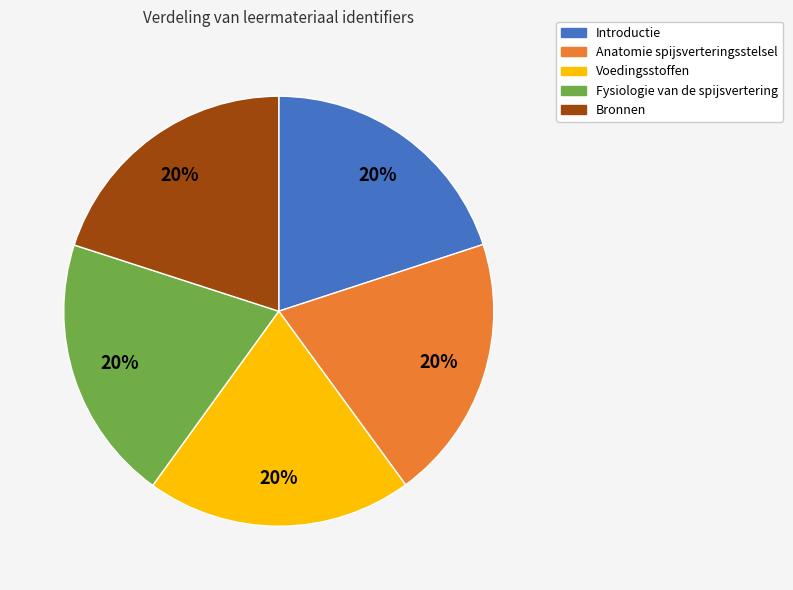

How many segments does this pie chart have?

5